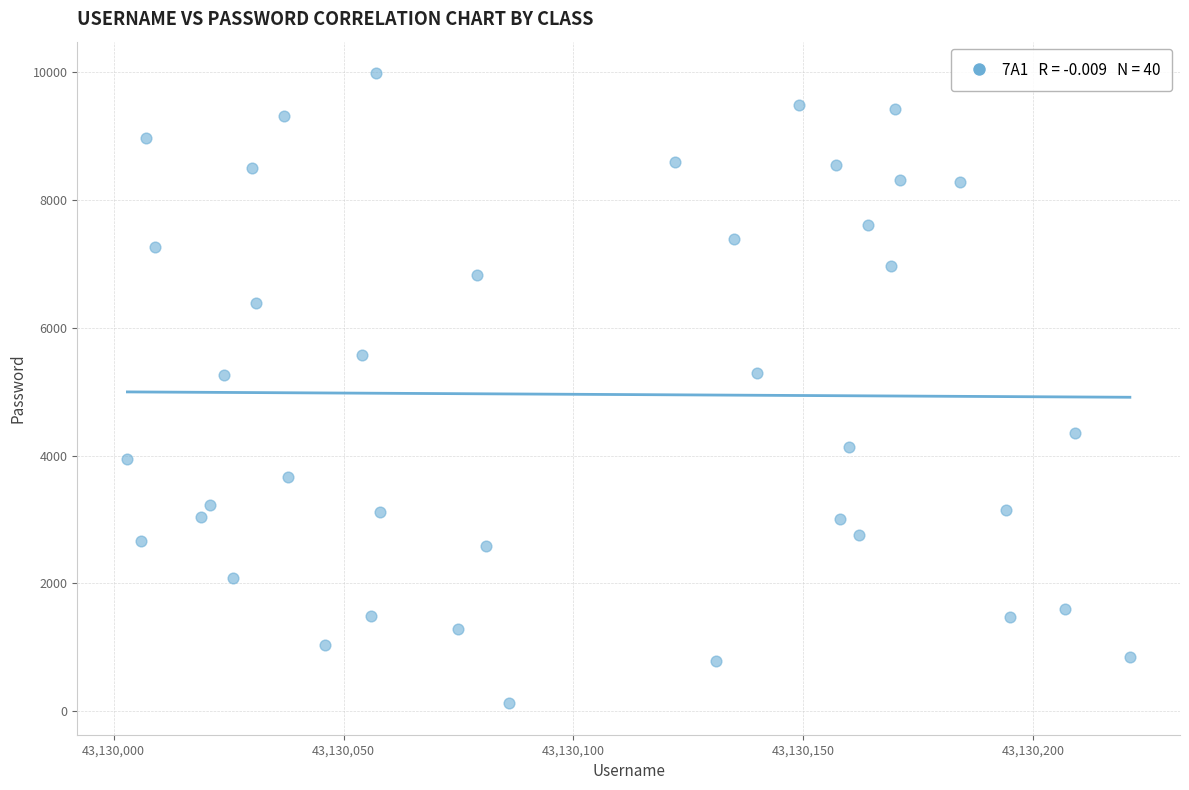

What is the range of X values (max minus min)?

218